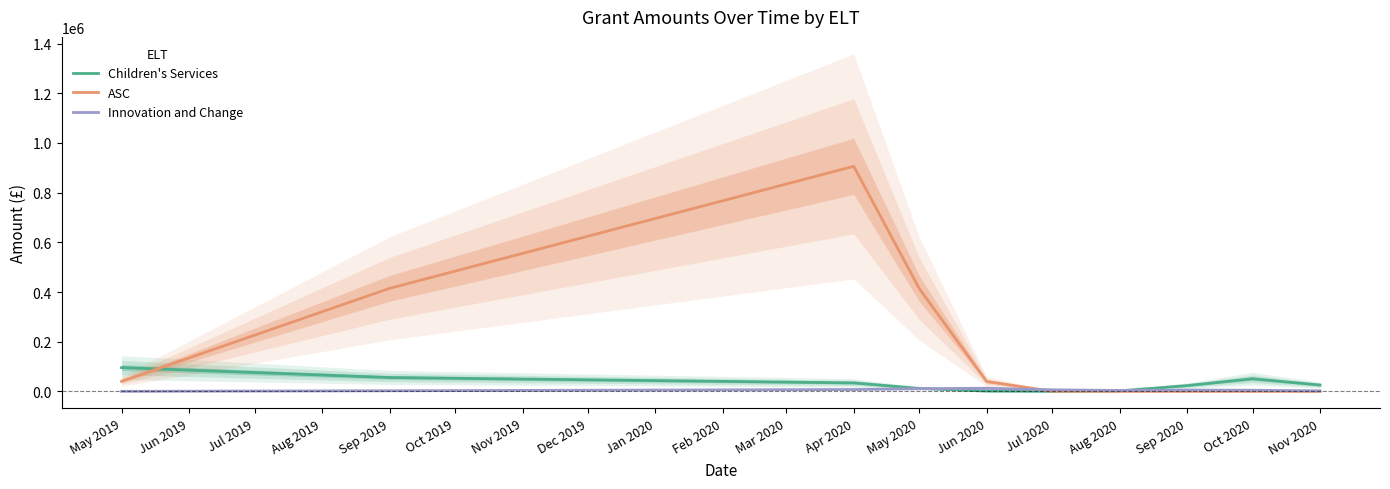

Reading right to left, extract all data points from this chart.

Children's Services: 25535.7	50936.2	23299.7	2236.0	67.0	1108.2	12099.4	34198.5	55902.2	95811.7
ASC: 0.0	0.0	0.0	0.0	800.8	39809.5	414824.3	906059.5	414824.3	40610.3
Innovation and Change: 2249.2	4736.2	5384.3	3716.1	6434.4	12498.1	11032.2	7538.4	2585.8	238.4